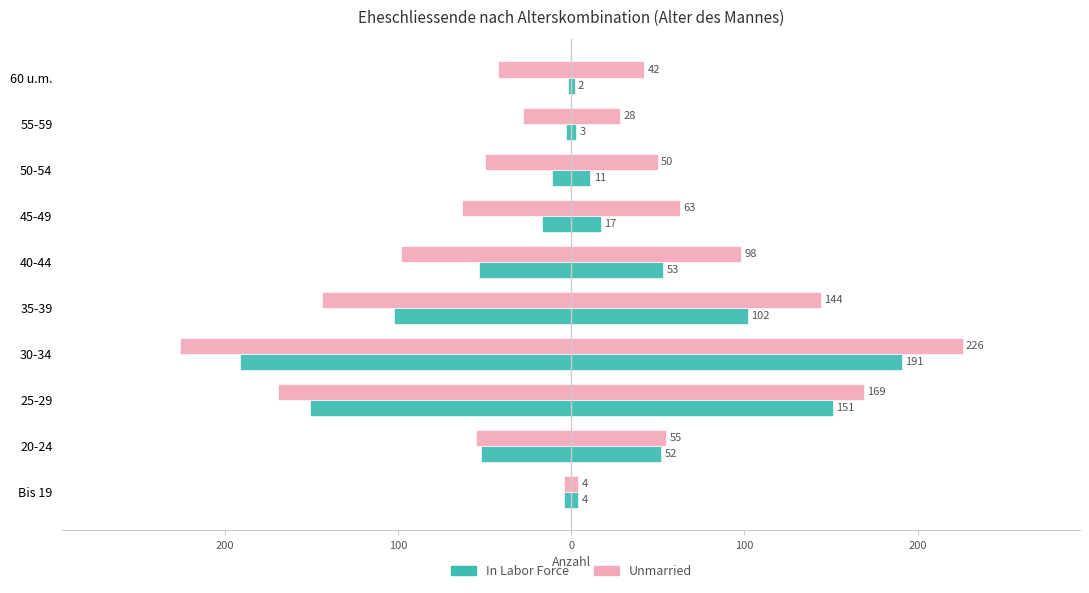

Does the chart contain any negative values?

Yes